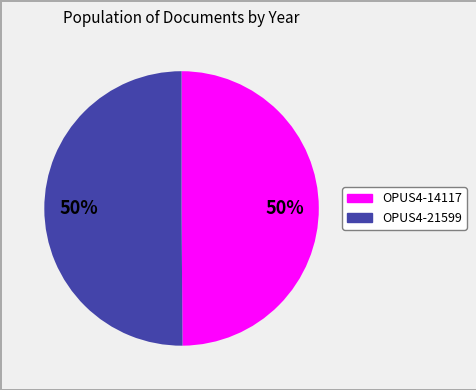

Combined, do OPUS4-21599 and OPUS4-14117 account for over 50%?

Yes